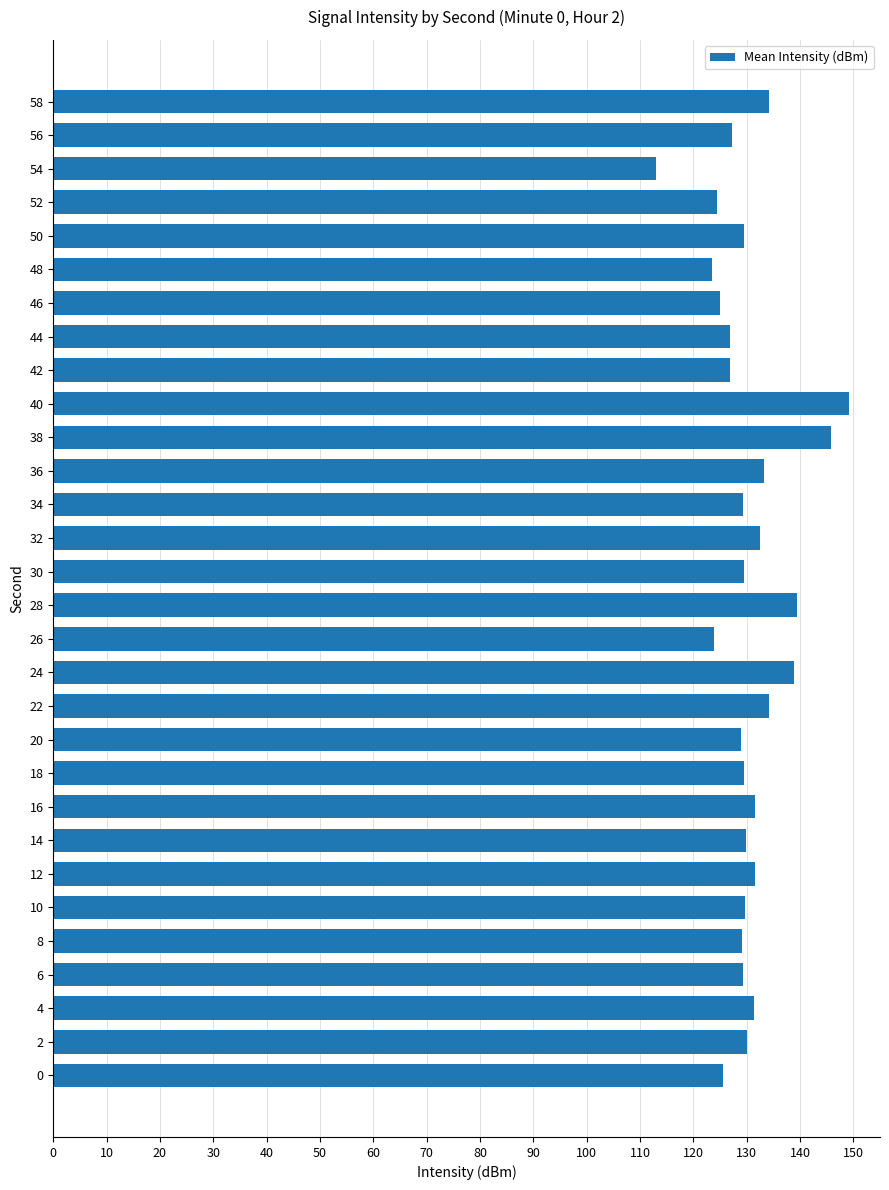

What is the minimum value shown in the chart?

113.1